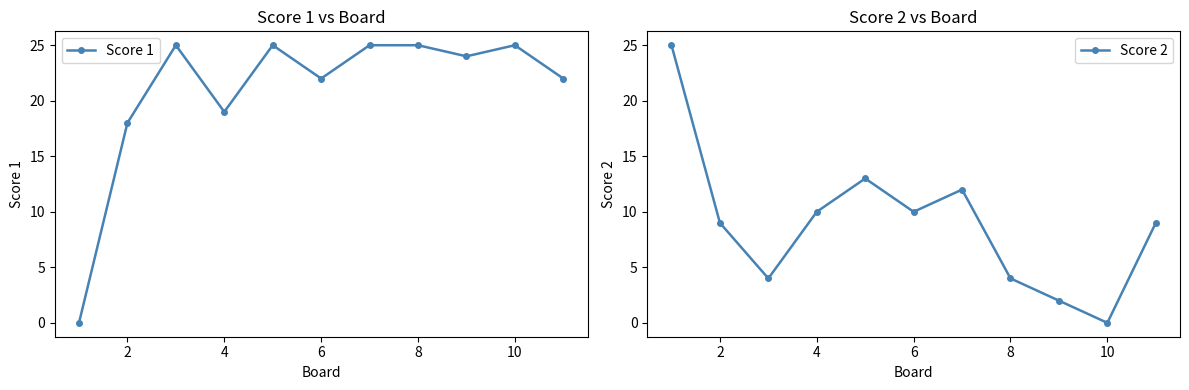

Reading left to right, what are all the values shown in this chart?

Score 1: 0	18	25	19	25	22	25	25	24	25	22
Score 2: 25	9	4	10	13	10	12	4	2	0	9